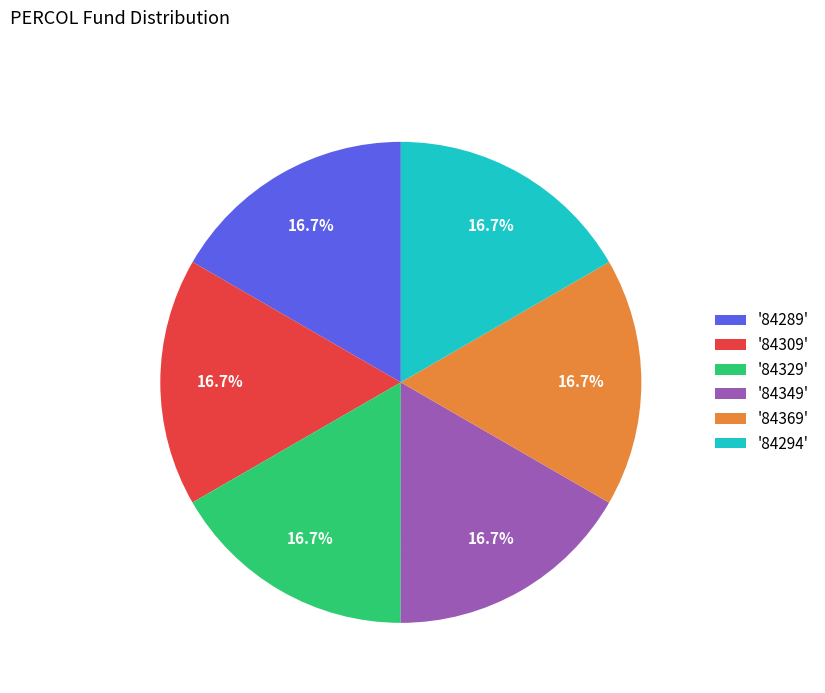

What percentage do '84369' and '84294' together represent?

33.3%